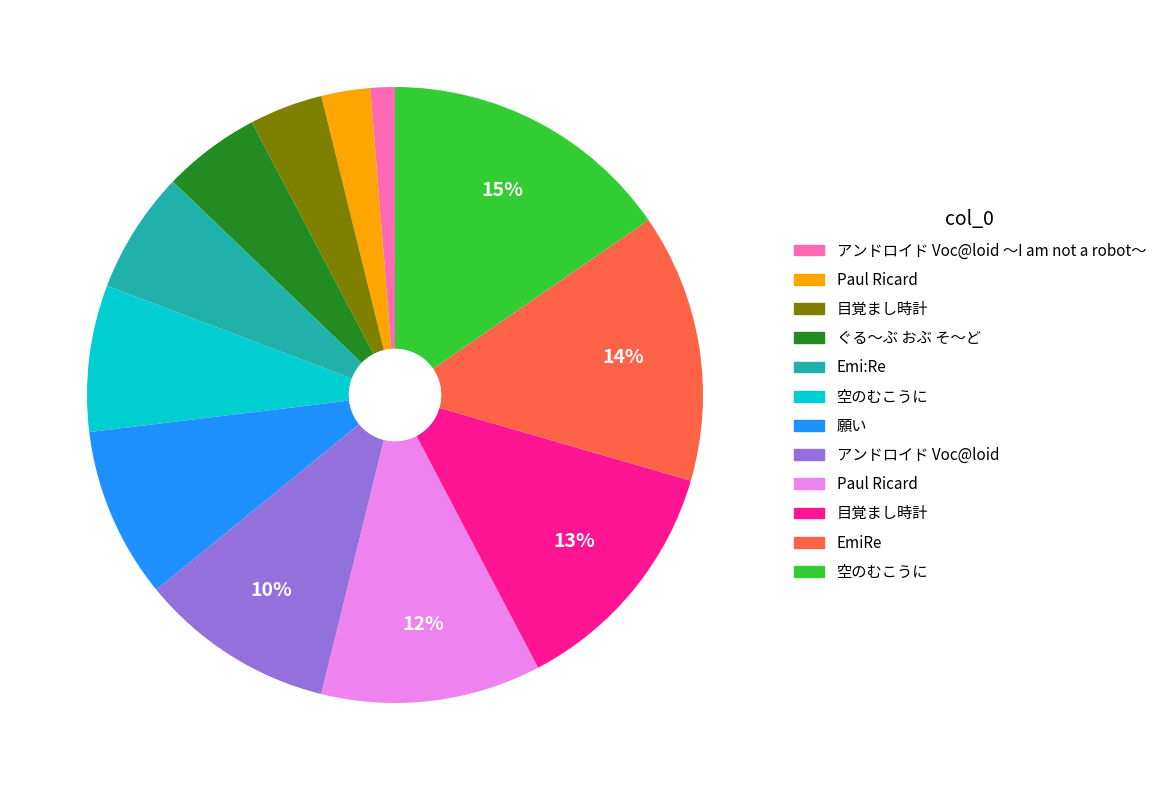

To the nearest percent, what is the average slice percentage?

8%